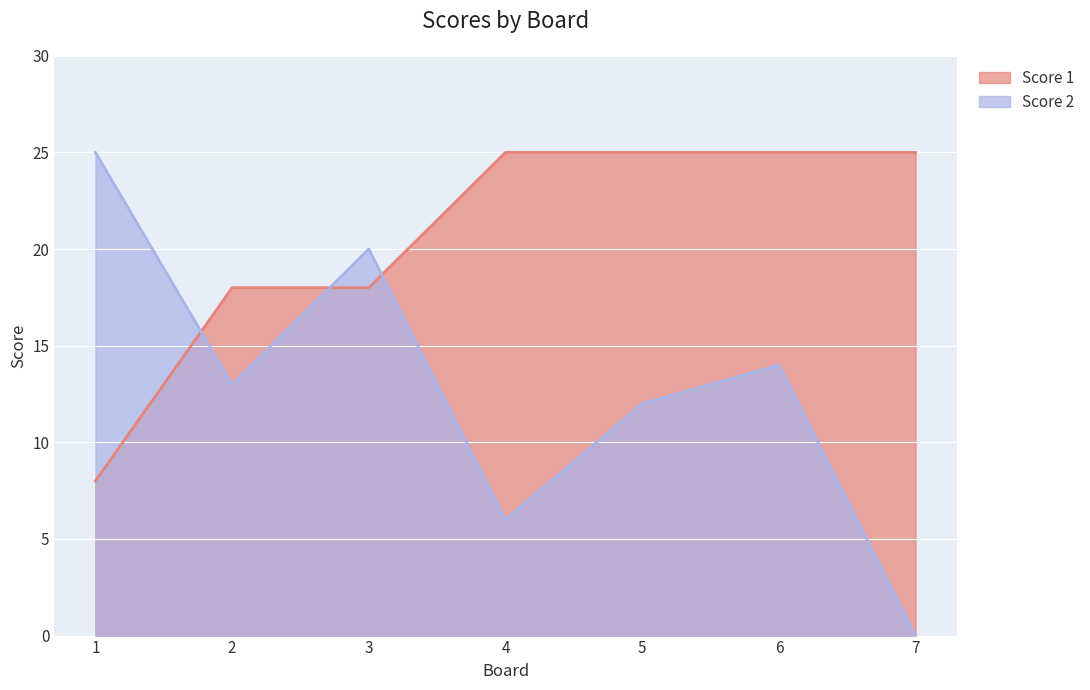

What is the lowest value of the Score 1 series?

8